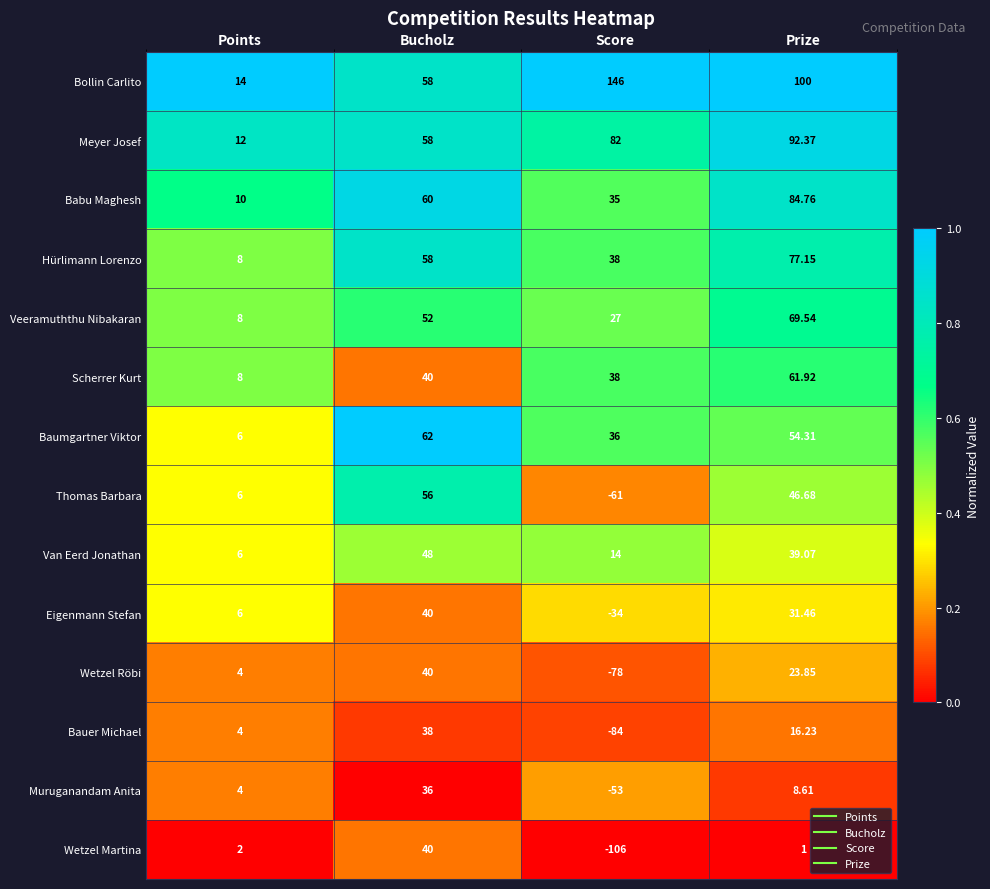

At which category does the chart reach its peak across all series?

Score